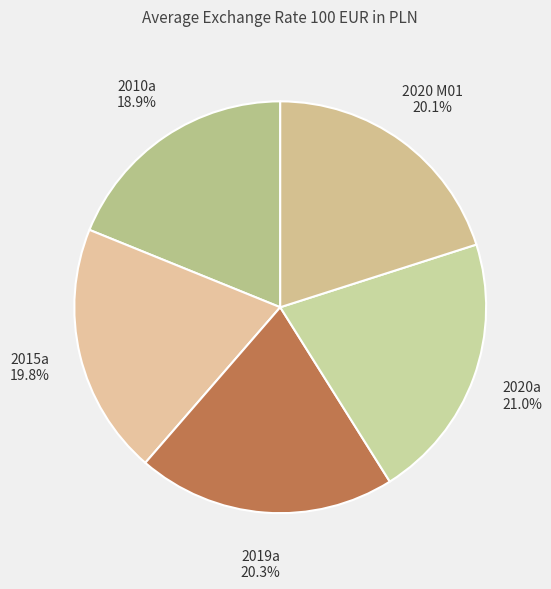

How many segments does this pie chart have?

5